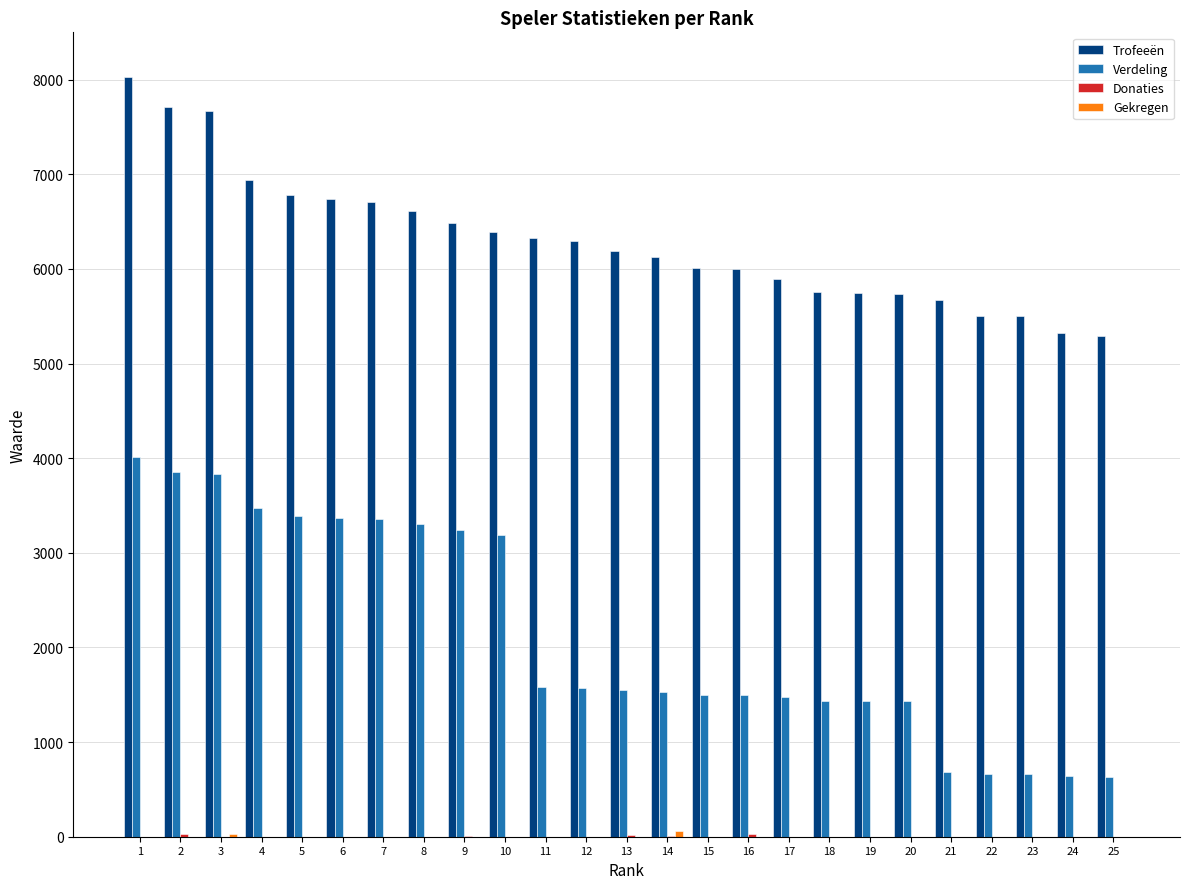

Which series changed the most between 4 and 20?

Verdeling